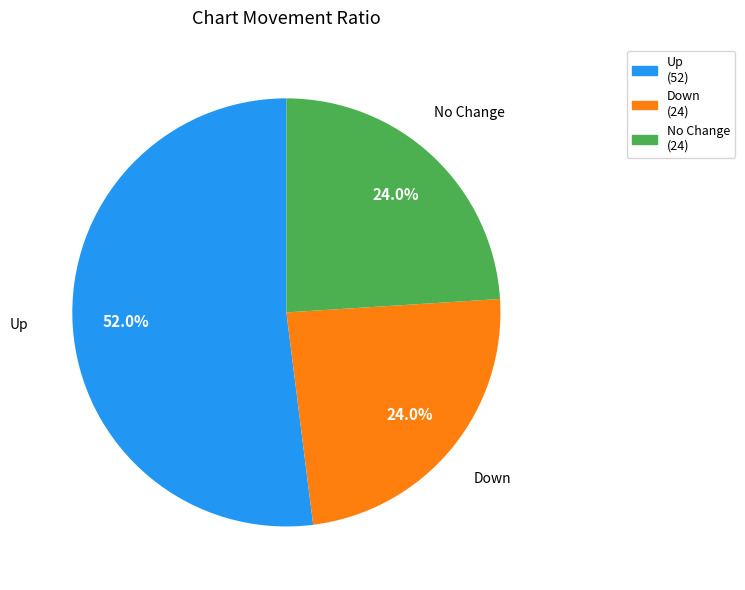

Is there a majority slice in this chart?

Yes